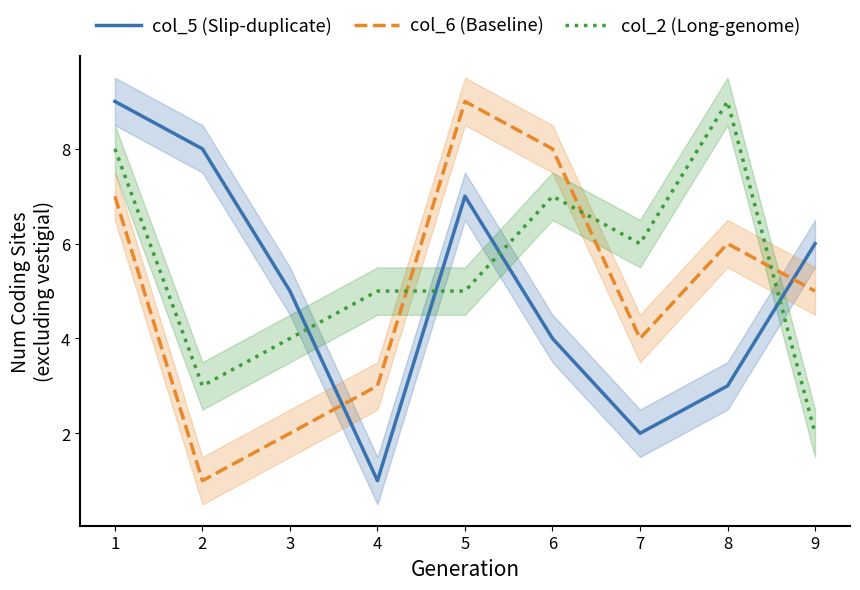

At how many categories does at least one series exceed 7?

5